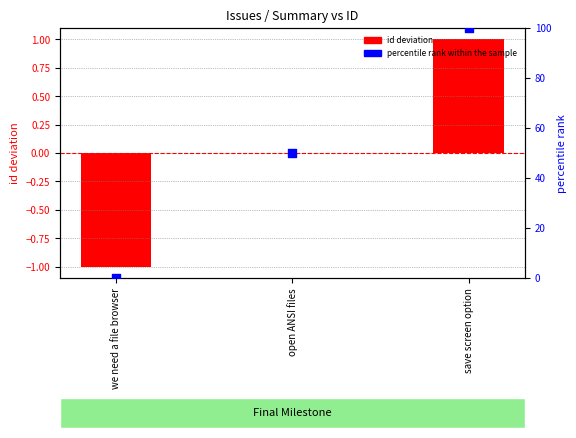

Which series has the largest total across all categories?

percentile rank within the sample